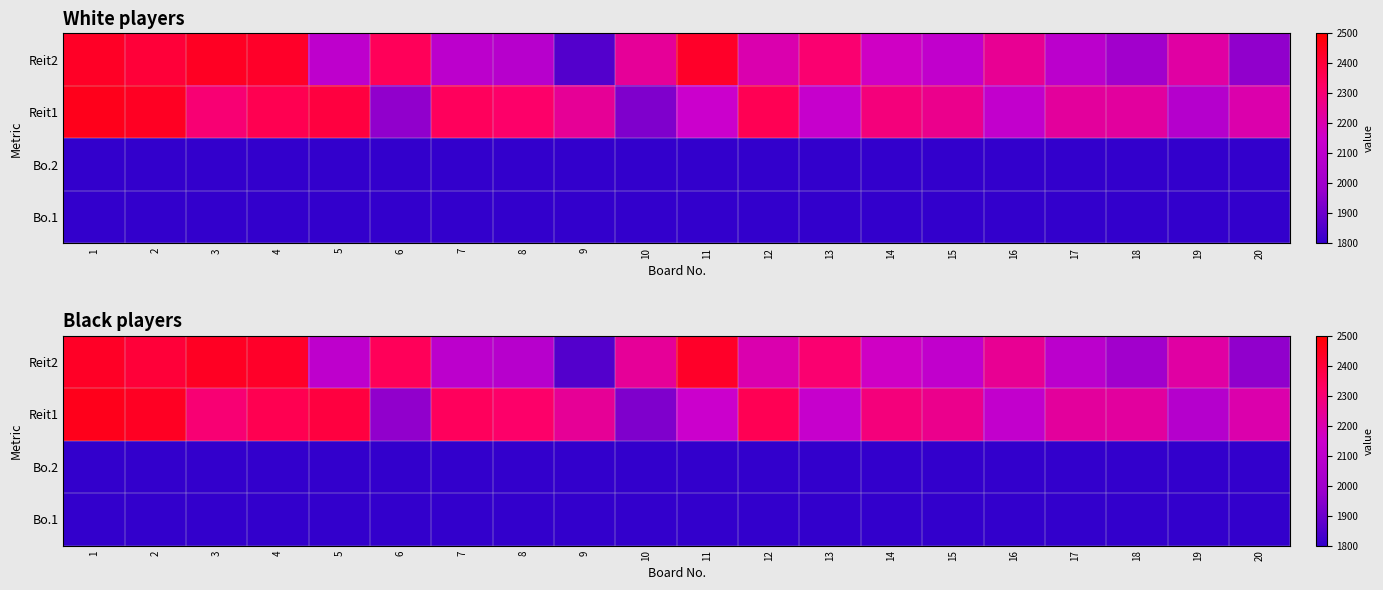

What is the maximum value for Reit1?

2452.0